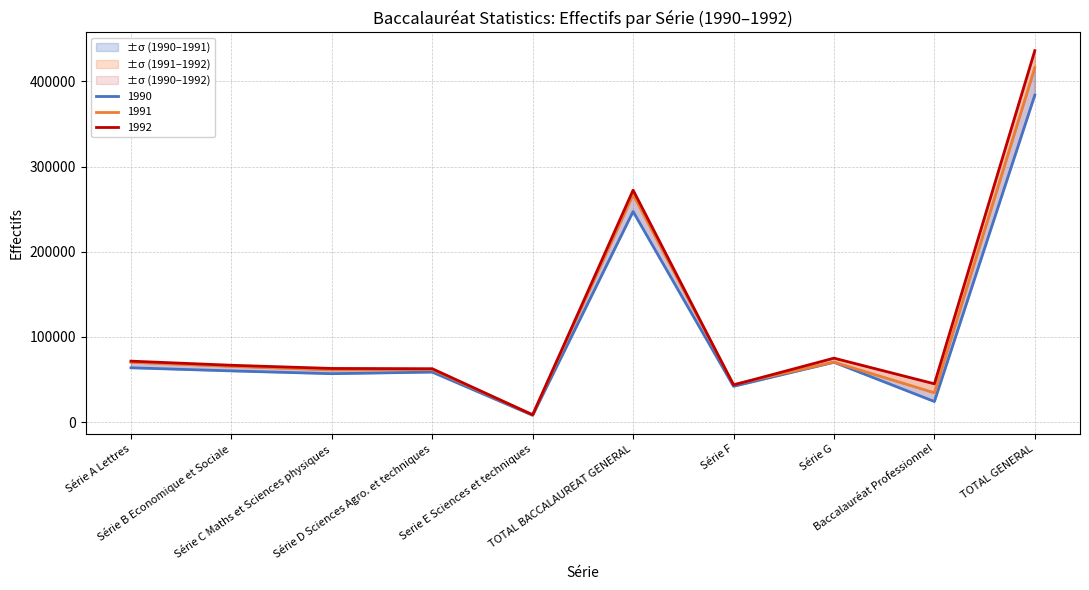

Rank the categories by 1990 value from lowest to highest.

Serie E Sciences et techniques, Baccalauréat Professionnel, Série F, Série C Maths et Sciences physiques, Série D Sciences Agro. et techniques, Série B Economique et Sociale, Série A Lettres, Série G, TOTAL BACCALAUREAT GENERAL, TOTAL GENERAL